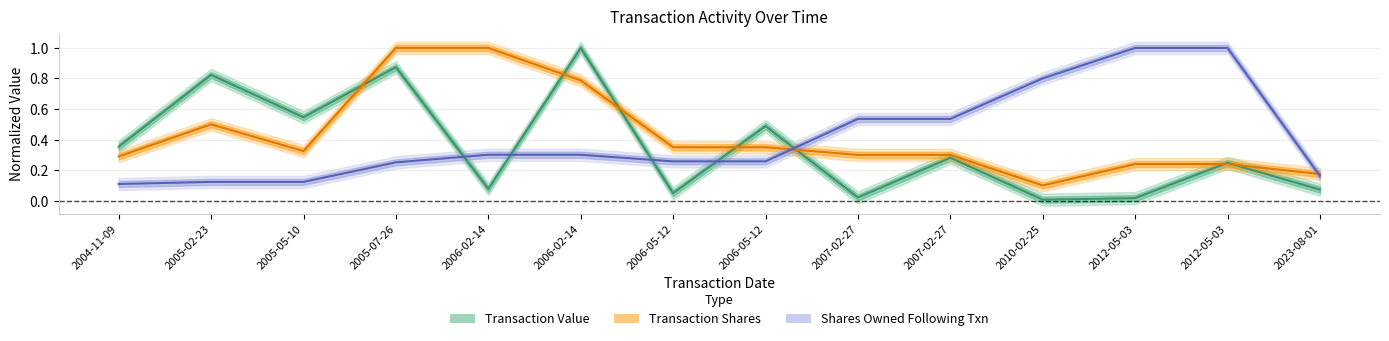

Reading left to right, list all the values displayed in this chart.

Transaction Value: 2004-11-09=0.4	2005-02-23=0.8	2005-05-10=0.5	2005-07-26=0.9	2006-02-14=0.1	2006-02-14=1.0	2006-05-12=0.0	2006-05-12=0.5	2007-02-27=0.0	2007-02-27=0.3	2010-02-25=0.0	2012-05-03=0.0	2012-05-03=0.2	2023-08-01=0.1
Transaction Shares: 2004-11-09=0.3	2005-02-23=0.5	2005-05-10=0.3	2005-07-26=1.0	2006-02-14=1.0	2006-02-14=0.8	2006-05-12=0.3	2006-05-12=0.3	2007-02-27=0.3	2007-02-27=0.3	2010-02-25=0.1	2012-05-03=0.2	2012-05-03=0.2	2023-08-01=0.2
Shares Owned Following Txn: 2004-11-09=0.1	2005-02-23=0.1	2005-05-10=0.1	2005-07-26=0.3	2006-02-14=0.3	2006-02-14=0.3	2006-05-12=0.3	2006-05-12=0.3	2007-02-27=0.5	2007-02-27=0.5	2010-02-25=0.8	2012-05-03=1.0	2012-05-03=1.0	2023-08-01=0.2